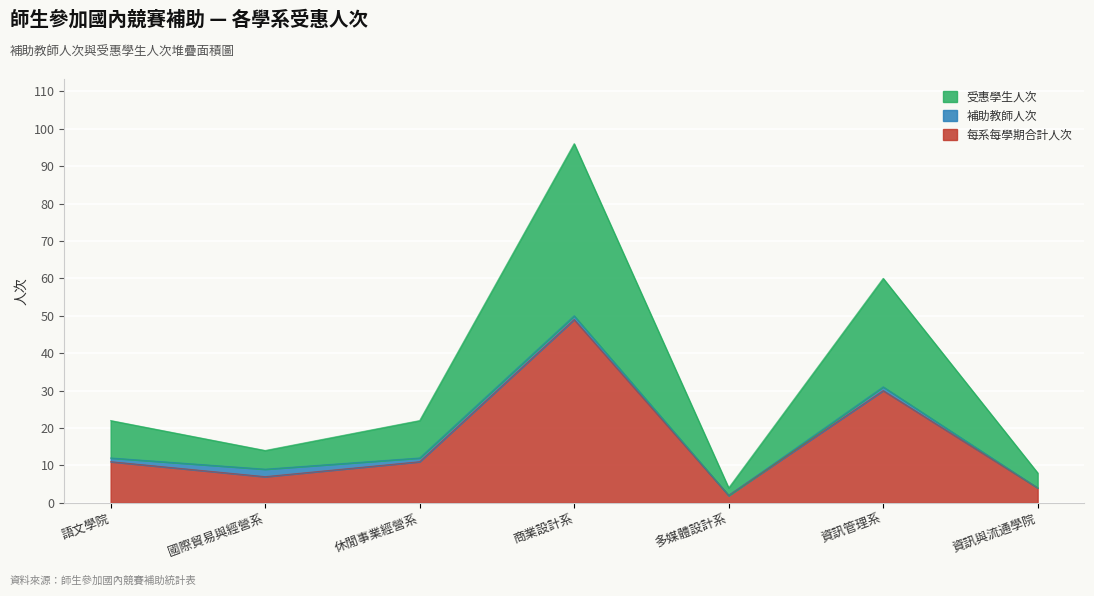

Which series has the widest spread of values?

受惠學生人次